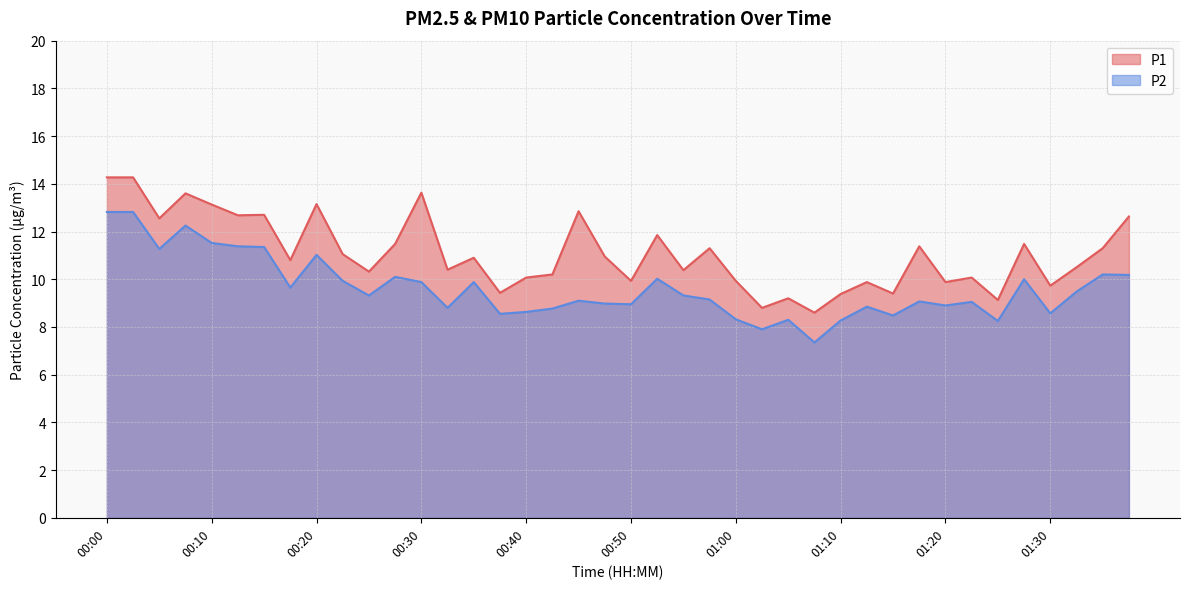

True or false: P1 and P2 cross at least once.

False